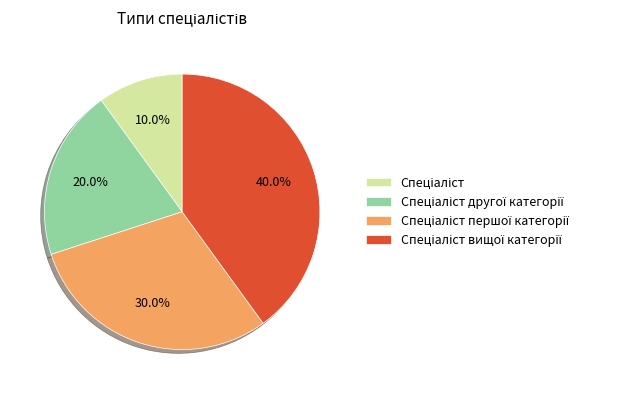

How many segments does this pie chart have?

4